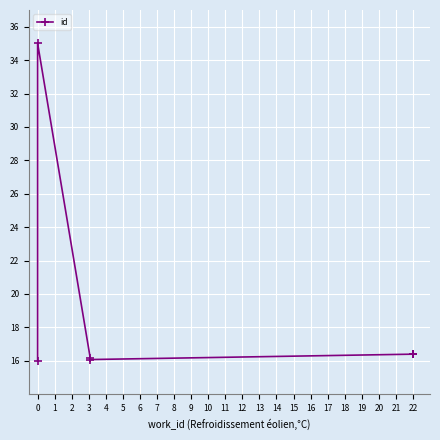

True or false: the data has more than 0 interior local peaks.

True